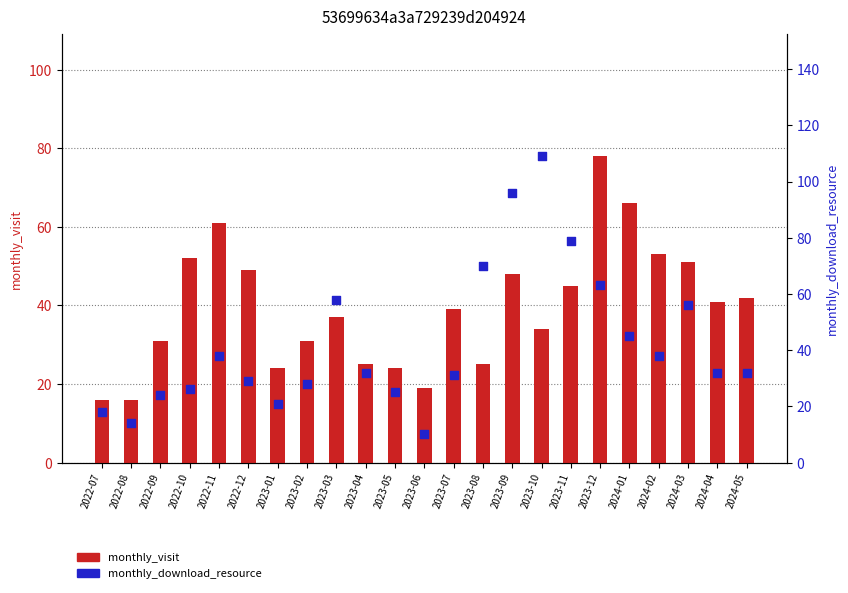

What is the total value across all series at 2023-09?

144